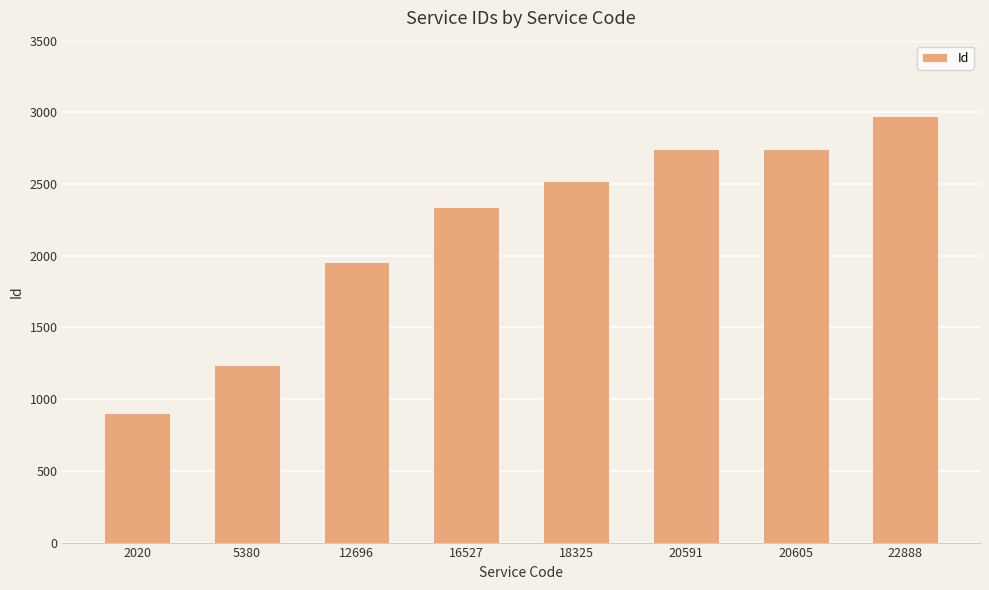

Between 22888 and 20605, which is larger?

22888